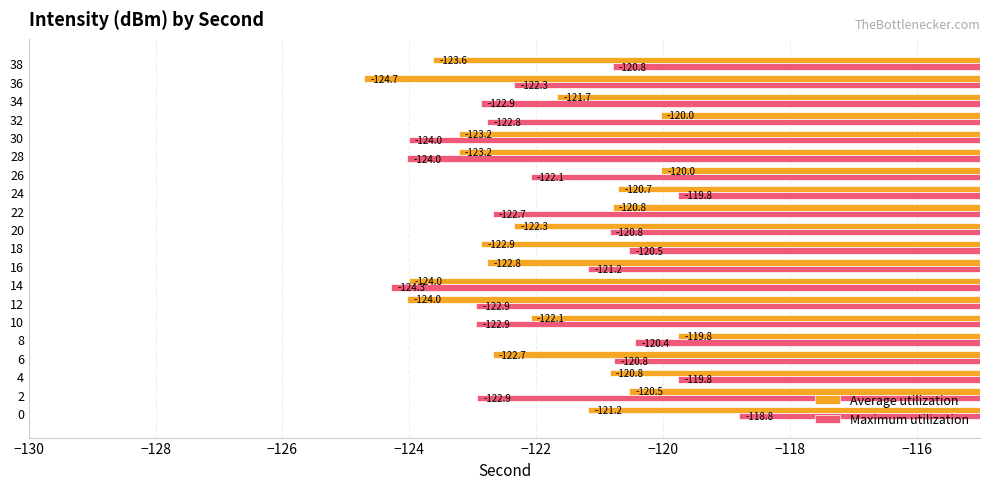

Which series has the largest range (max minus min)?

Maximum utilization